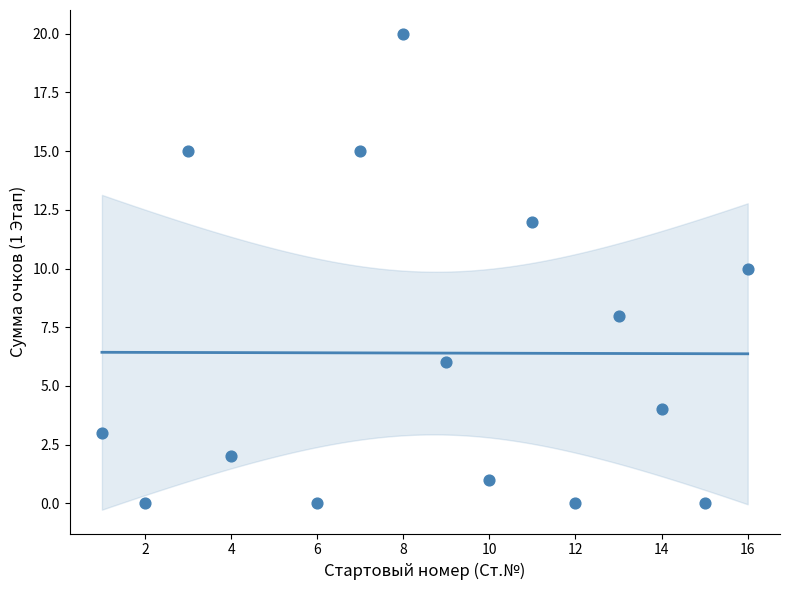

What is the range of X values (max minus min)?

15